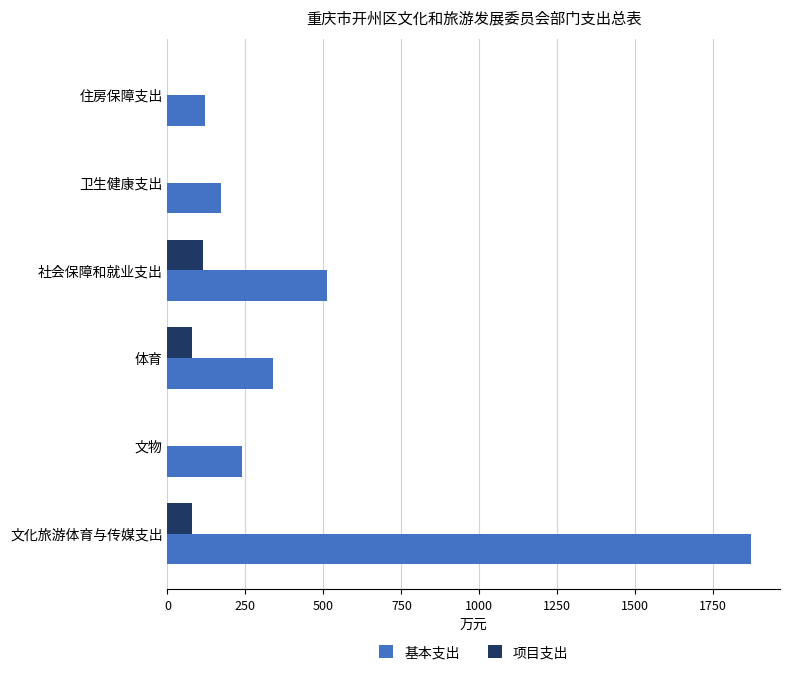

What is the sum of all 基本支出 values?

3253.7